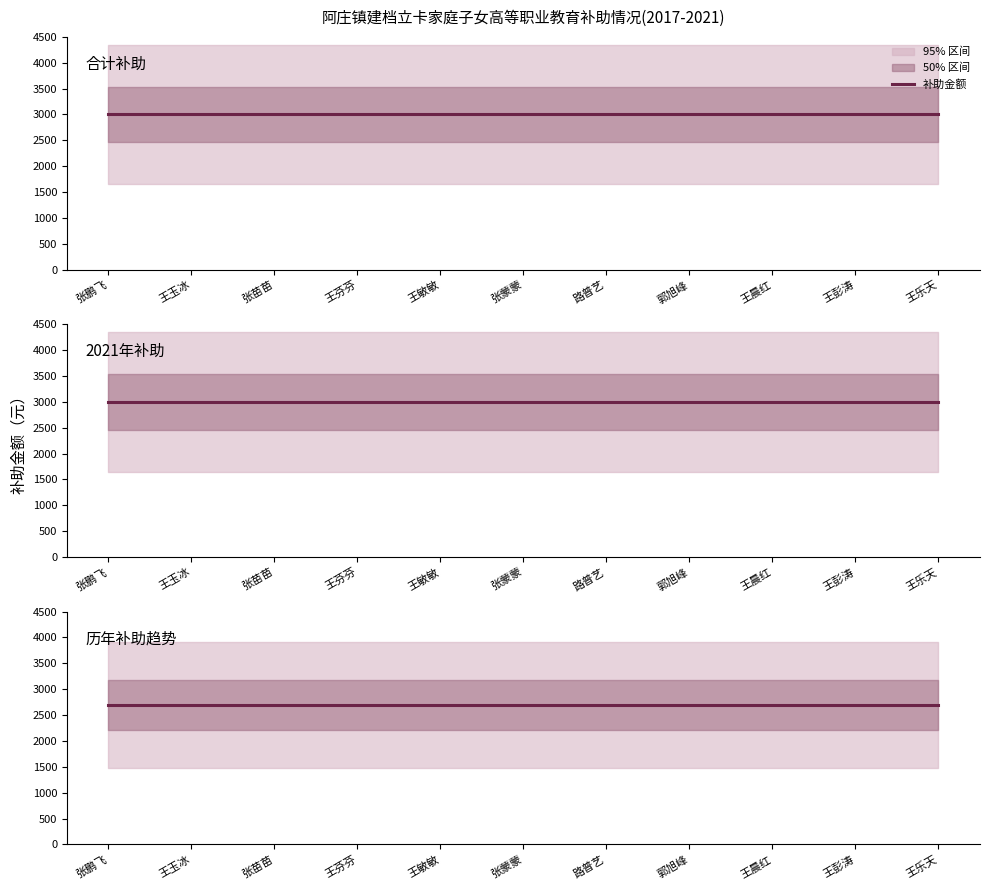

Between 王彭涛 and 郭旭峰, which is larger?

王彭涛